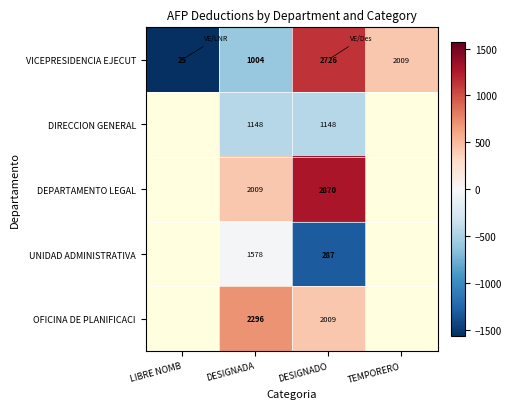

Rank the series at DESIGNADO from highest to lowest value.

DEPARTAMENTO LEGAL, VICEPRESIDENCIA EJECUT, OFICINA DE PLANIFICACI, DIRECCION GENERAL, UNIDAD ADMINISTRATIVA